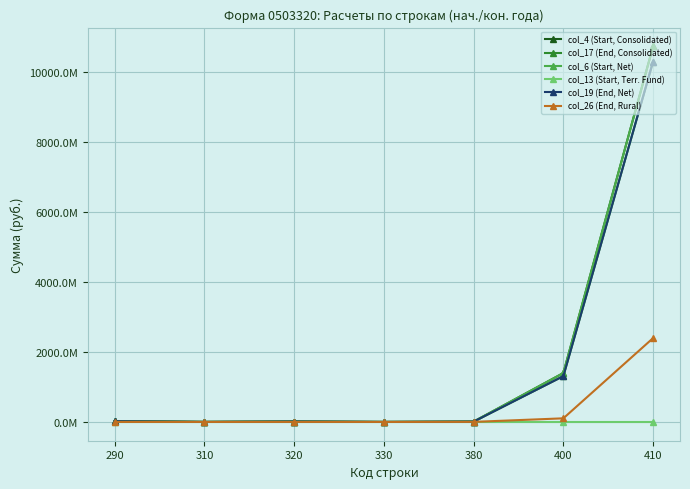

Does the chart have visible grid lines?

Yes